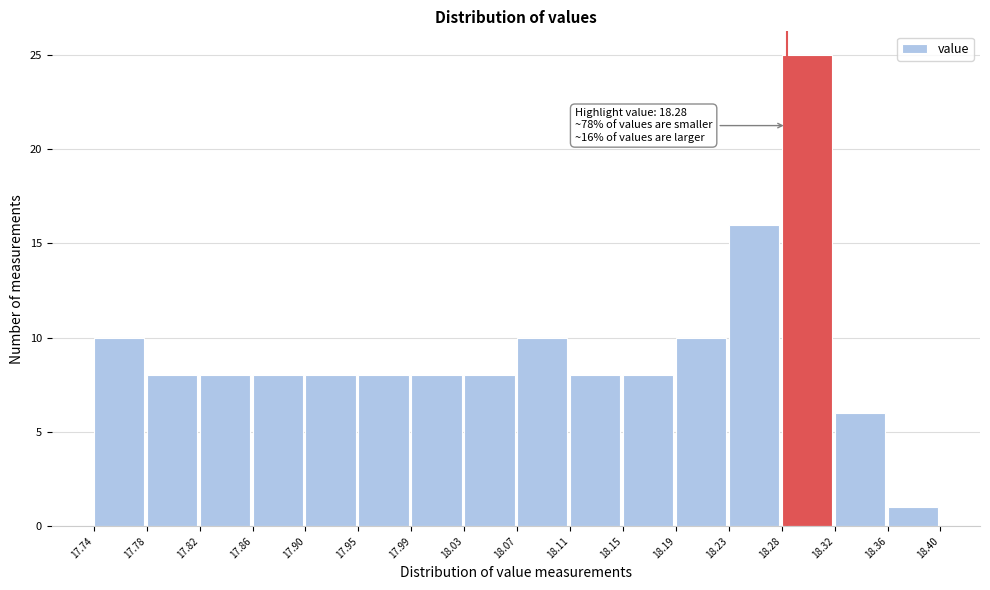

Which range on the x-axis has the tallest bar?

18.28 to 18.32